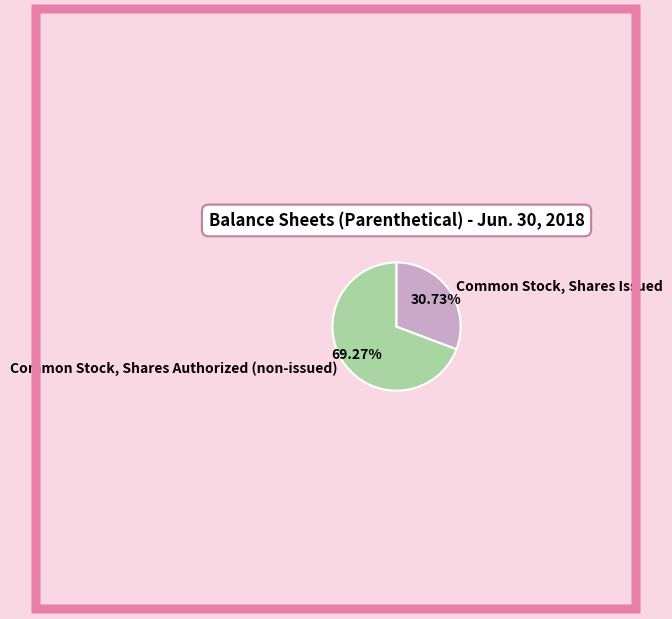

To the nearest percent, what is the difference between the largest and smallest slice percentages?

39%